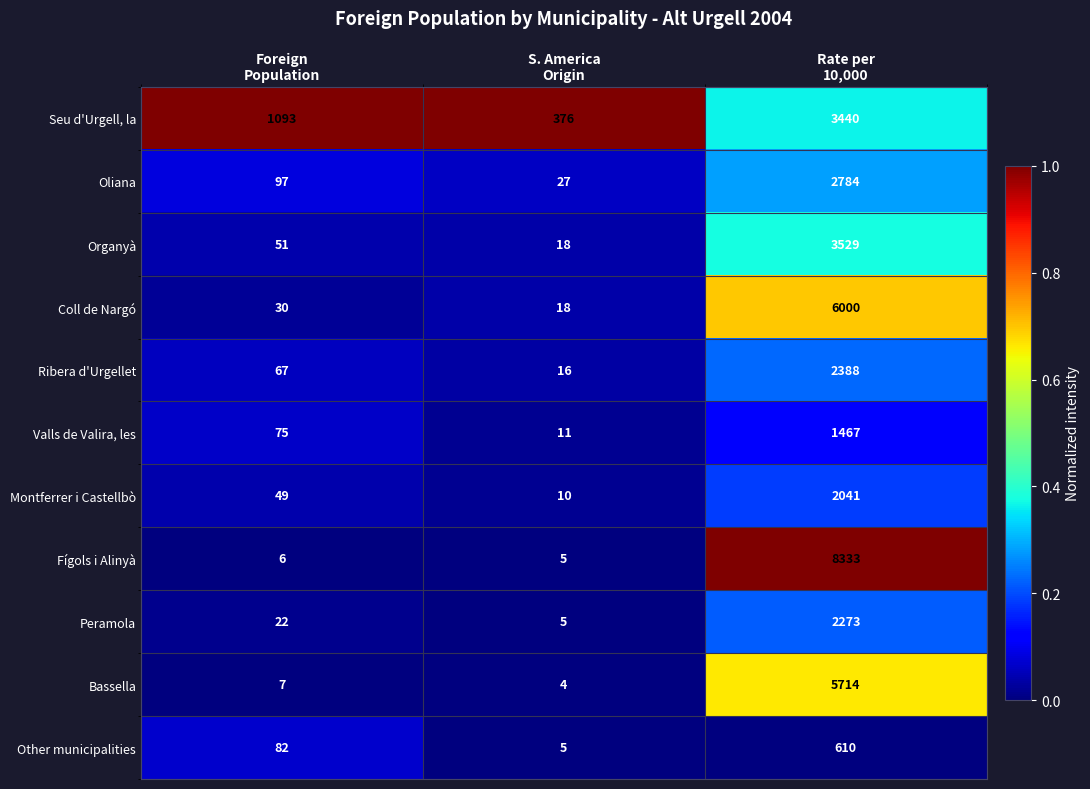

Count the number of categories in the chart.

3